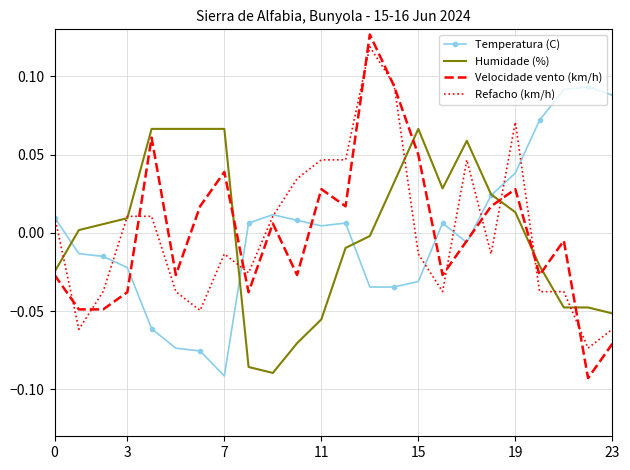

Which series has the widest spread of values?

Velocidade vento (km/h)